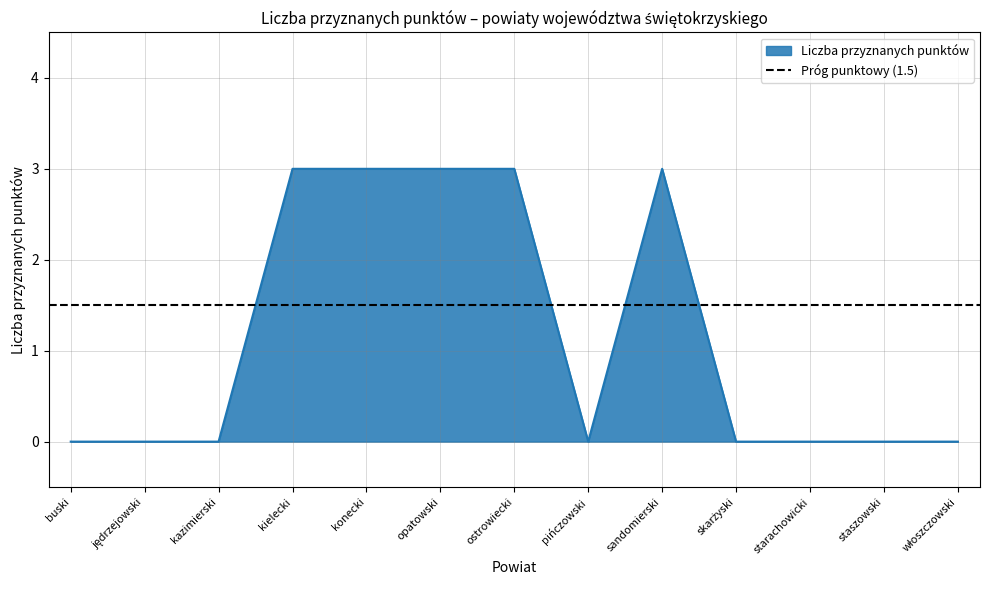

What is the maximum value shown in the chart?

3